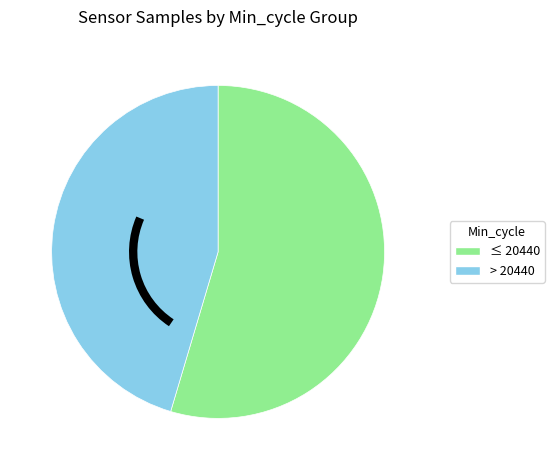

Is there a majority slice in this chart?

Yes